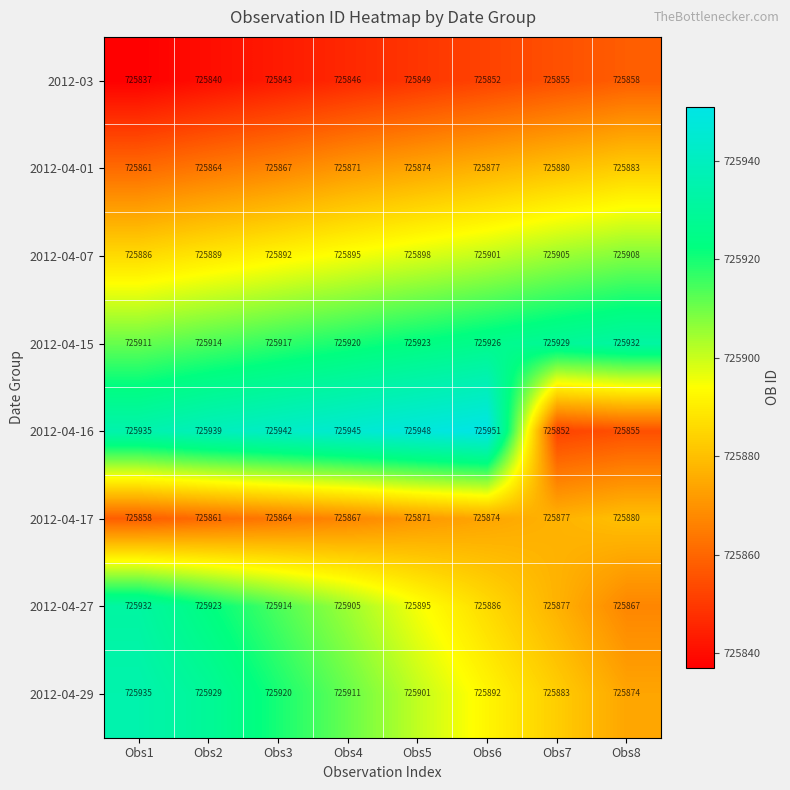

What is the difference between the maximum and minimum values in the 2012-04-16 series?

99